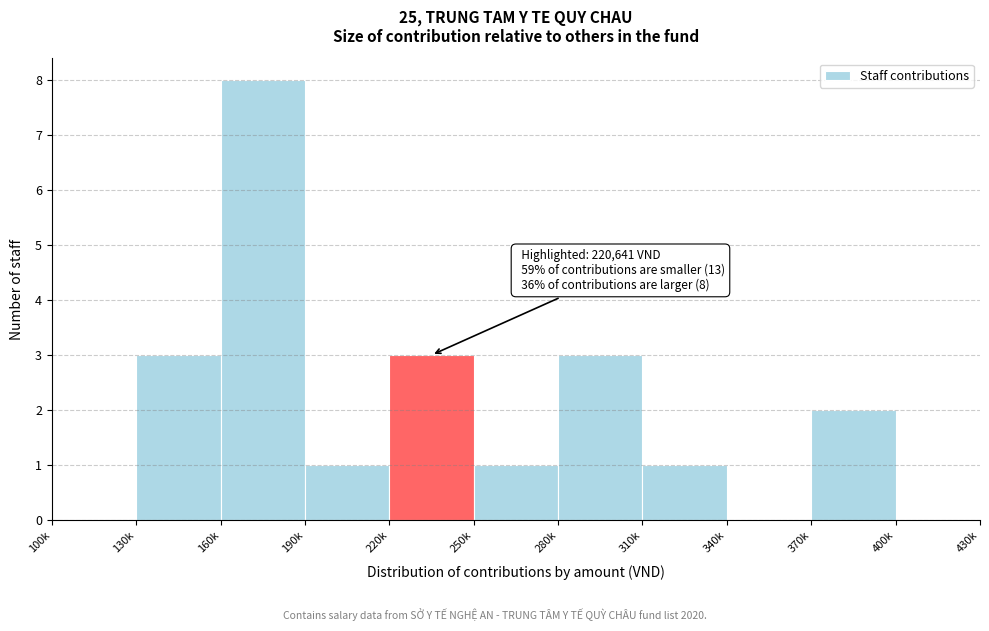

Reading left to right, list all the values displayed in this chart.

100k=0	130k=3	160k=8	190k=1	220k=3	250k=1	280k=3	310k=1	340k=0	370k=2	400k=0